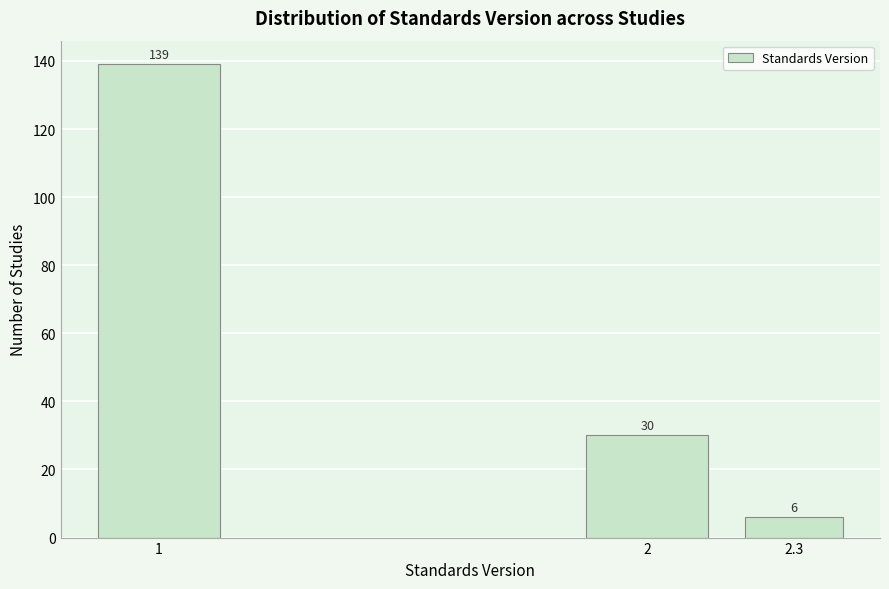

Reading right to left, list all the values displayed in this chart.

2.3=6	2=30	1=139